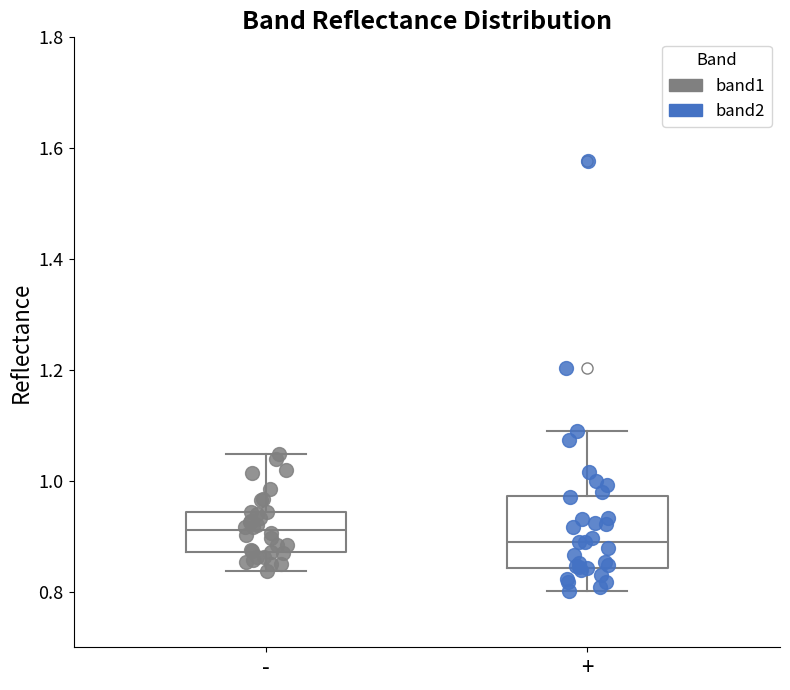

Reading left to right, transcribe this box plot: for each box, give where its median line is, the range the box spans, and where its two whiskers end, as read against the y-axis. The values are not printed on the chart, so give them approximately, as read against the axis.

-: median 0.92, box 0.88 to 0.94, whiskers 0.84 to 1.04
+: median 0.88, box 0.84 to 0.98, whiskers 0.80 to 1.08